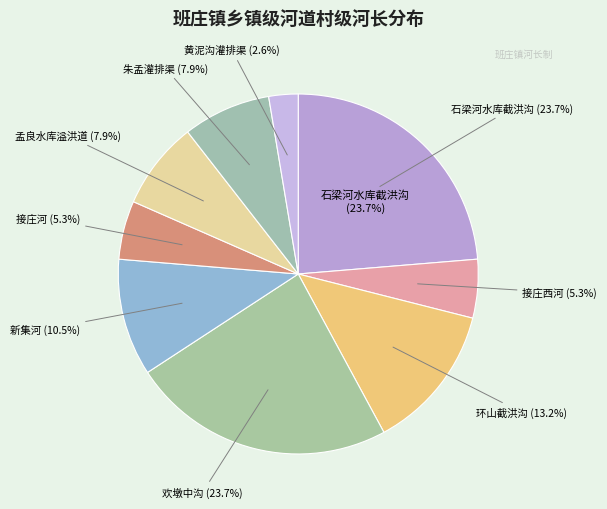

What percentage is the 欢墩中沟 slice, to the nearest percent?

24%